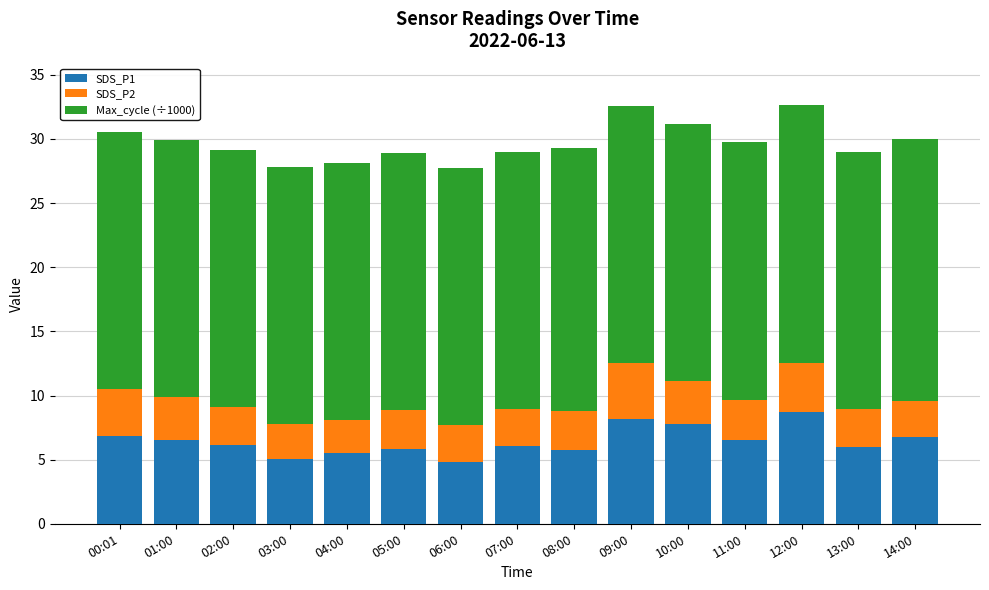

What is the highest value of the SDS_P1 series?

8.7